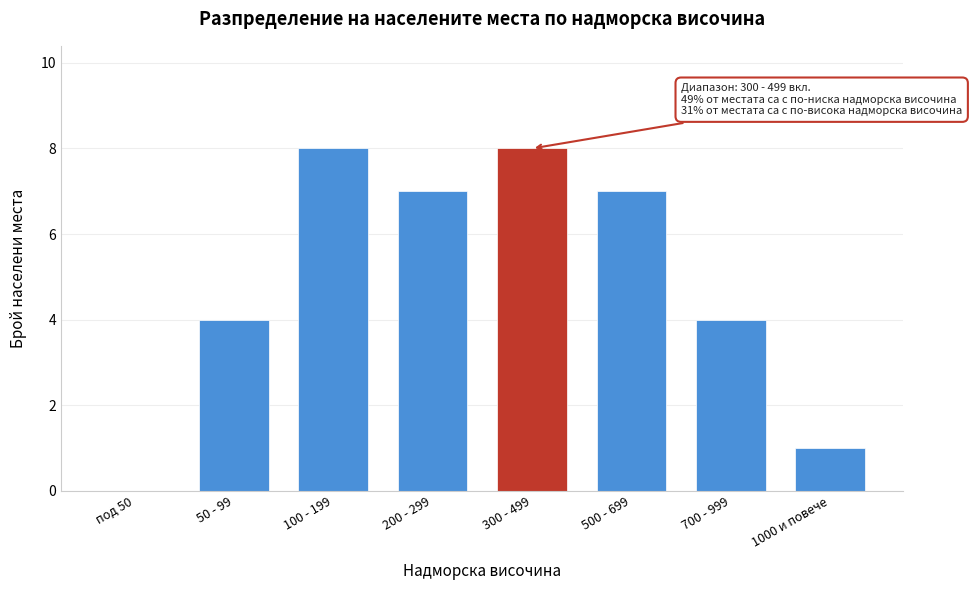

Reading right to left, transcribe all the data shown in this chart.

1000 и повече=1	700 - 999=4	500 - 699=7	300 - 499=8	200 - 299=7	100 - 199=8	50 - 99=4	под 50=0